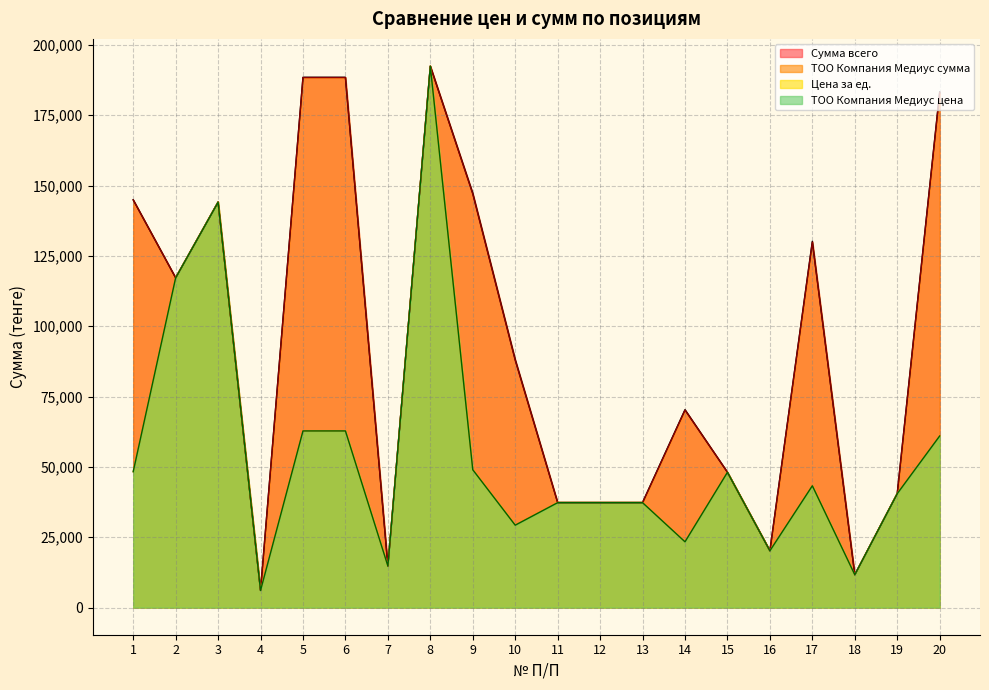

Which series has the largest total across all categories?

Сумма всего